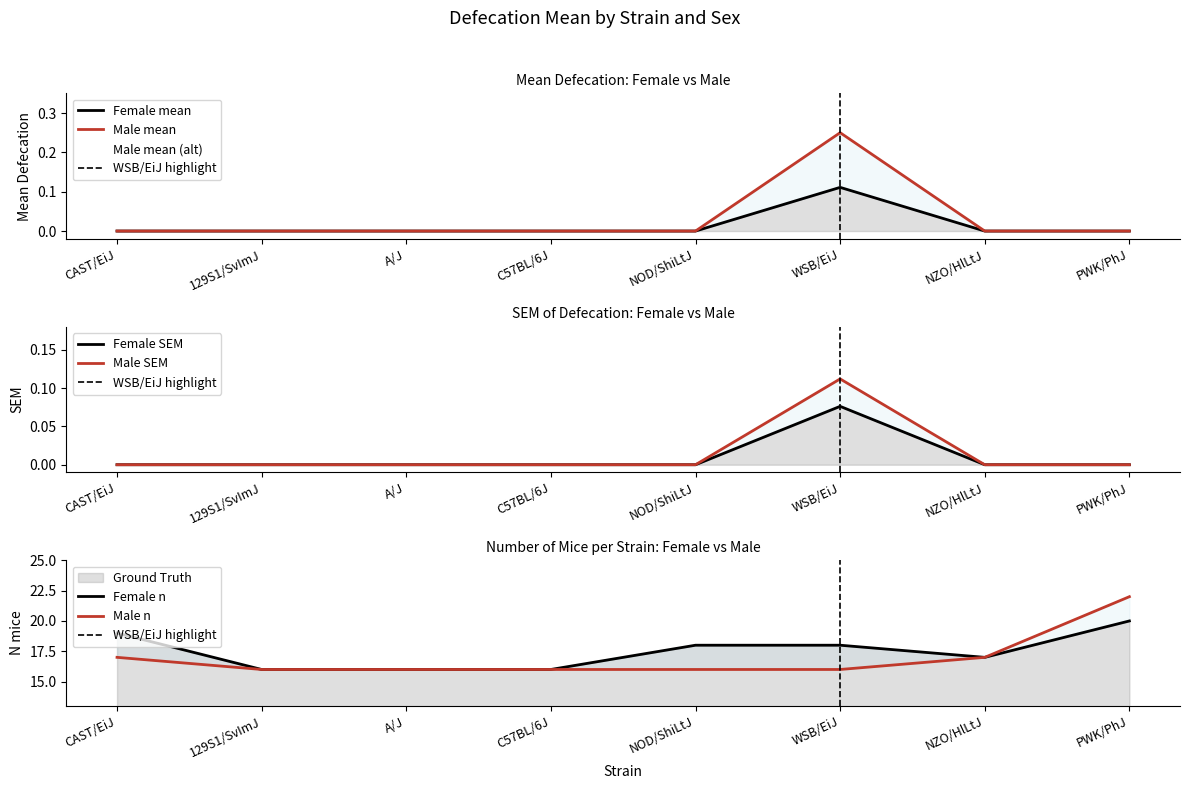

The value of sem_m at CAST/EiJ is 0.1. True or false?

False